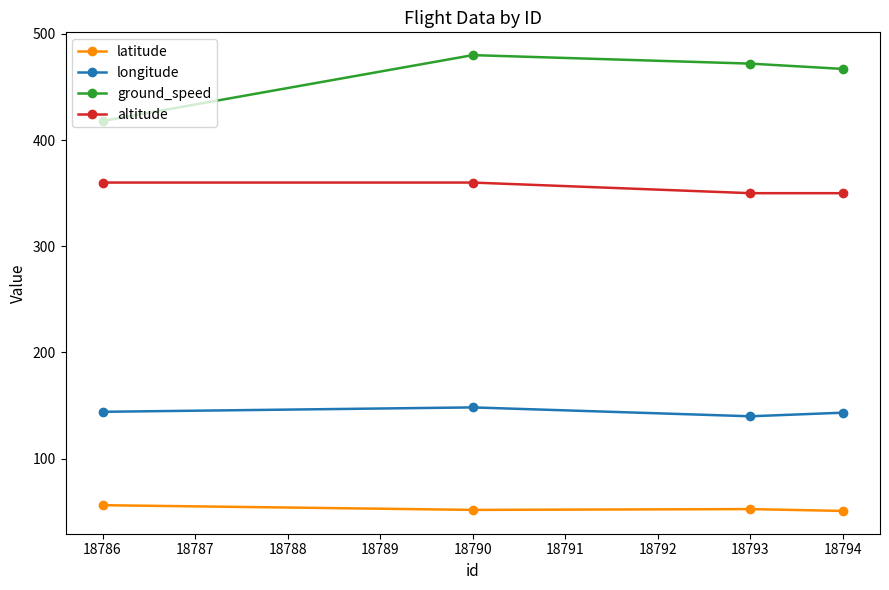

At how many categories does at least one series exceed 390?

4